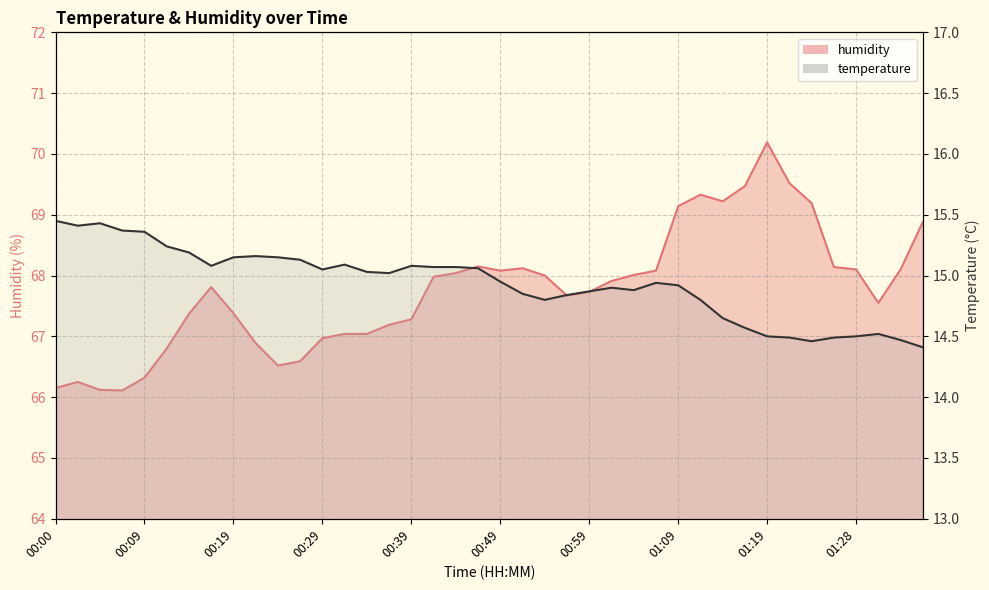

What is the sum of the humidity values at 01:28 and 00:00?

134.2